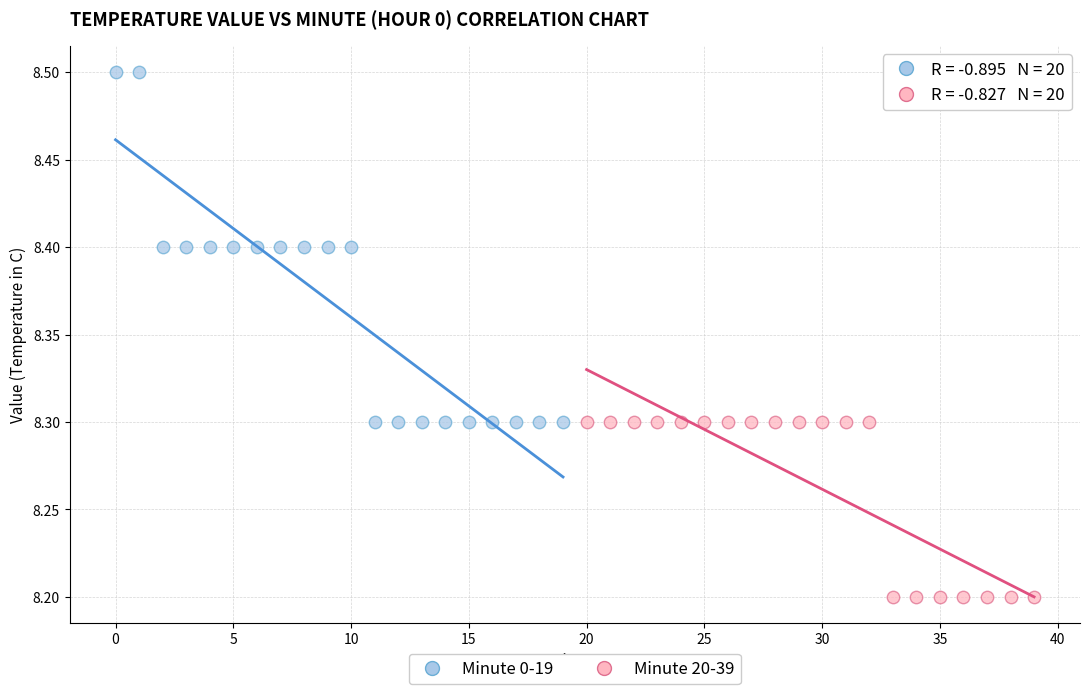

Which series contains the highest Y value?

Minute 0-19